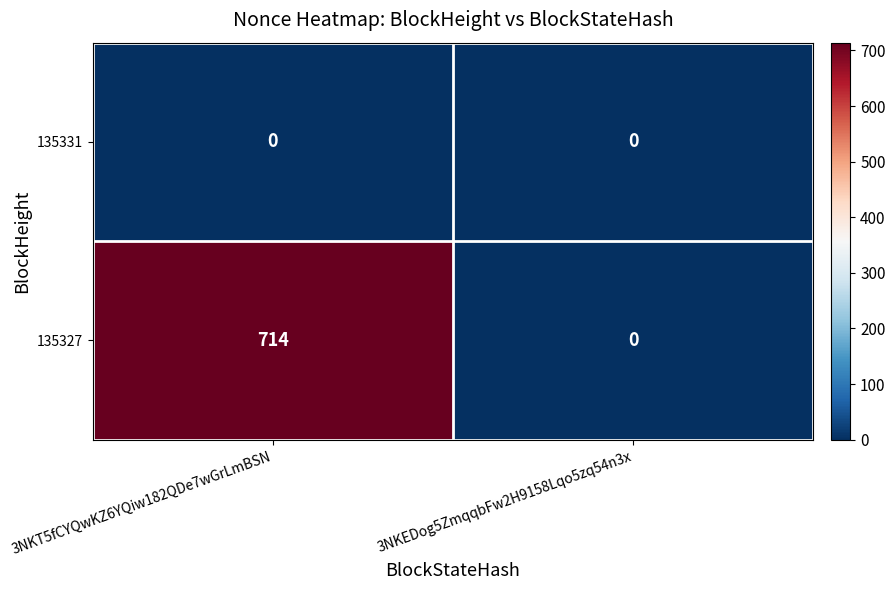

How many distinct data groups are displayed?

2